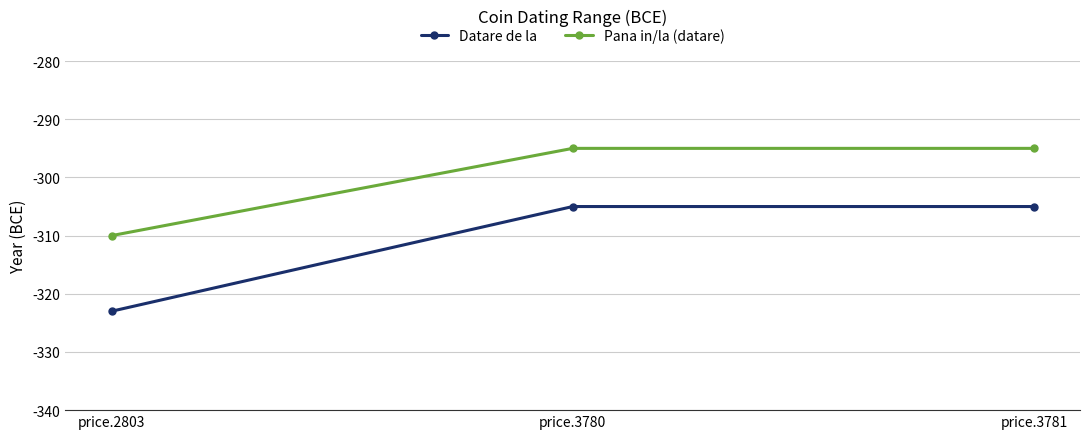

What are all the series names shown in the legend?

Datare de la, Pana in/la (datare)